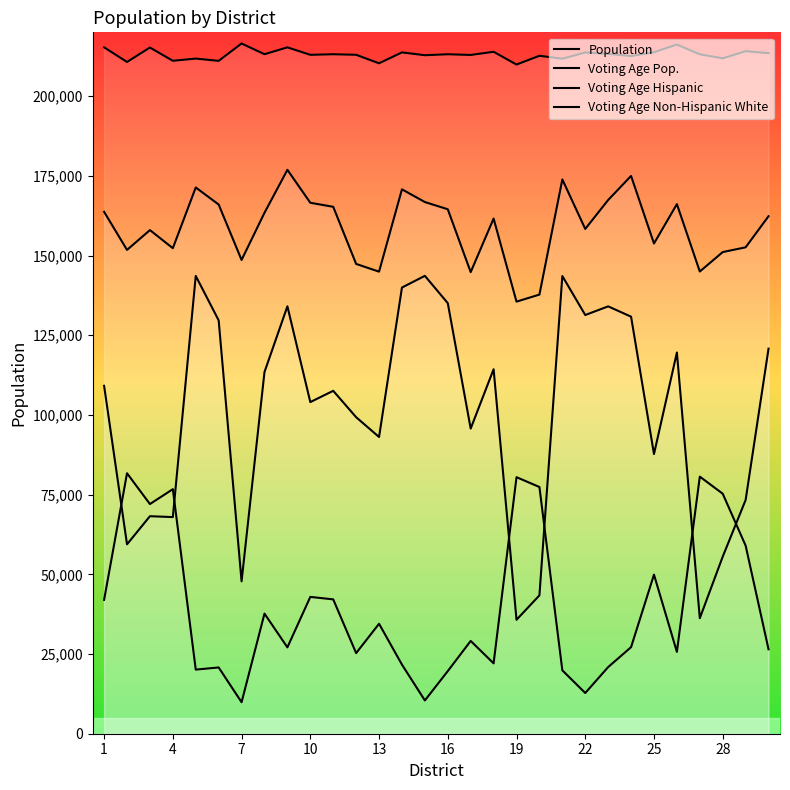

True or false: Voting Age Pop. and Voting Age Hispanic intersect in this chart.

False